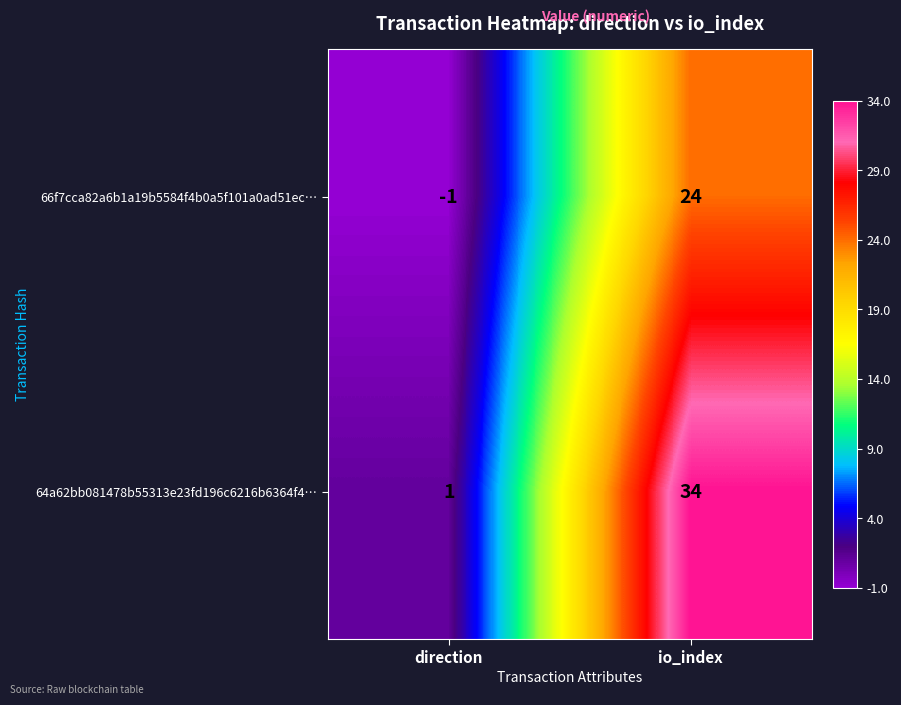

Which series has the largest total across all categories?

64a62bb081478b55313e23fd196c6216b6364f4…